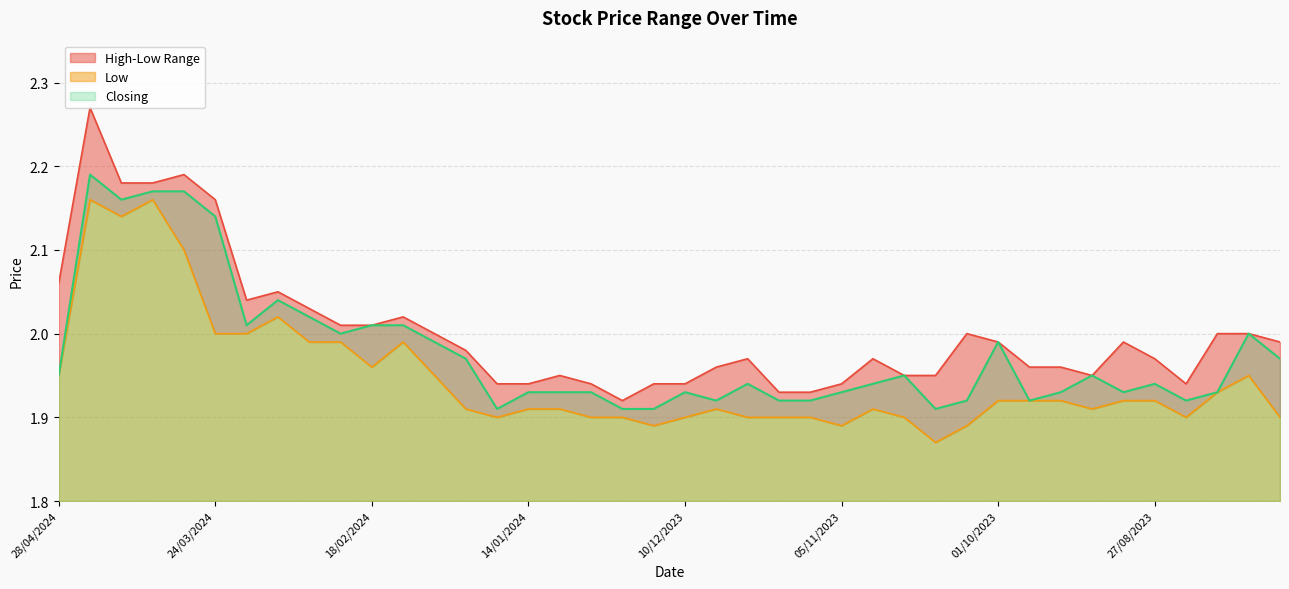

What is the minimum value shown in the chart?

1.9